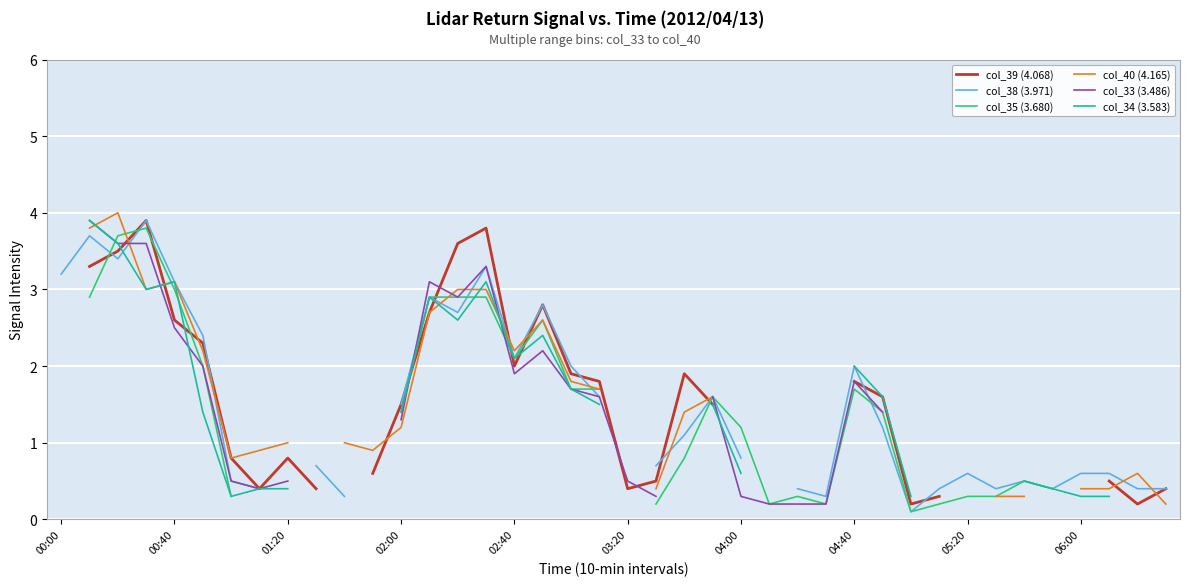

What is the greatest value displayed?

4.0